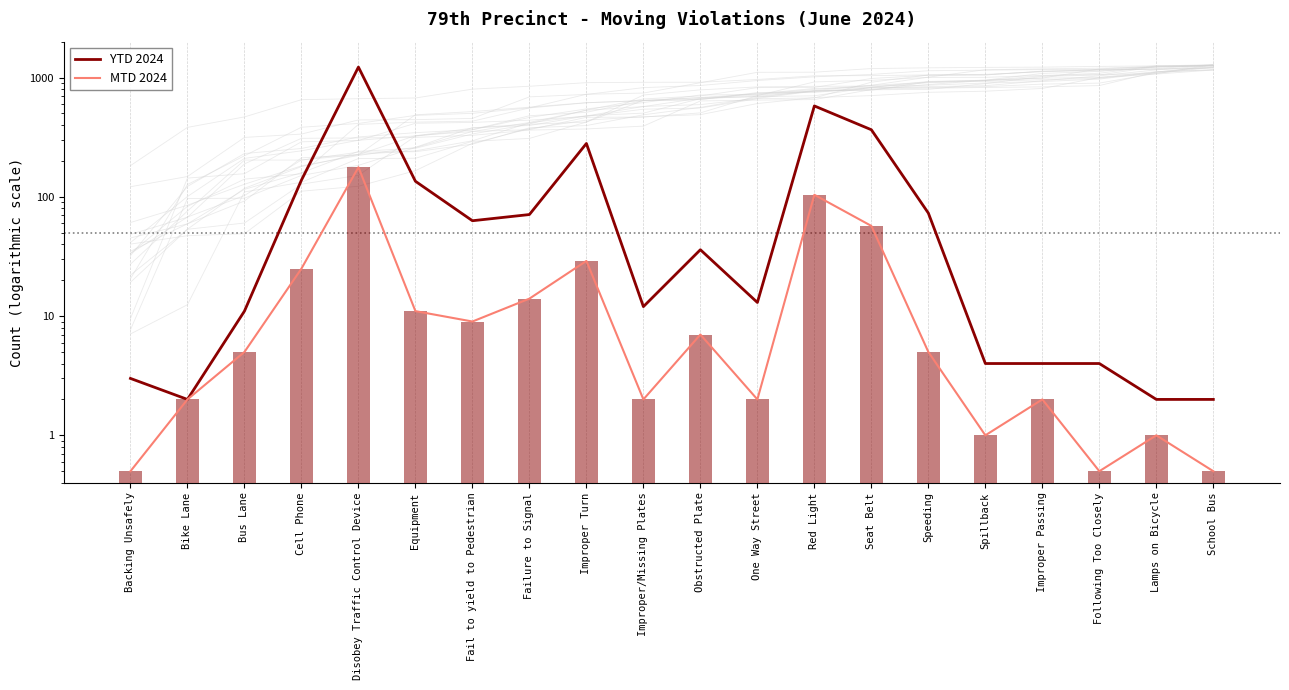

How many groups of bars are there?

20